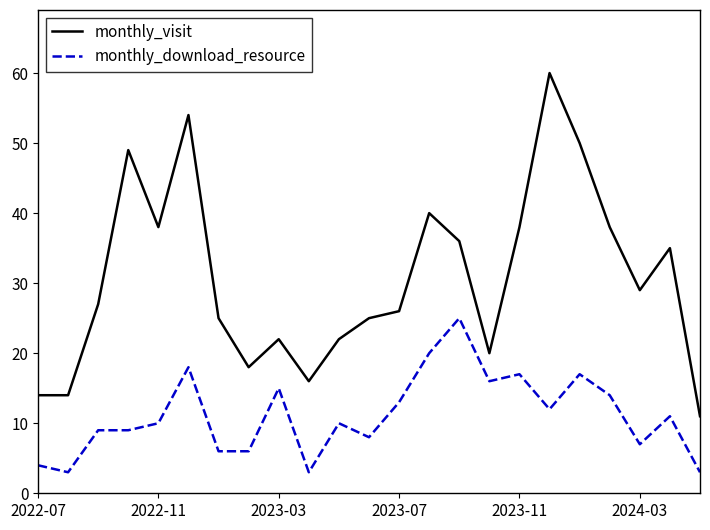

Rank the series by their maximum value, from highest to lowest.

monthly_visit, monthly_download_resource